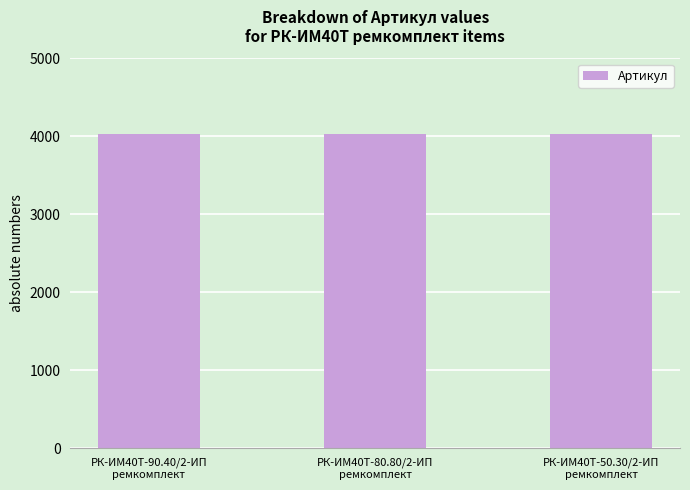

What is the sum of all values?

12084